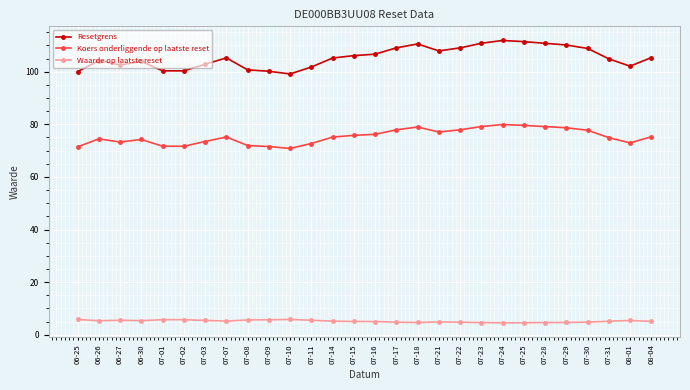

True or false: Resetgrens has more than 0 points higher than both neighbors.

True